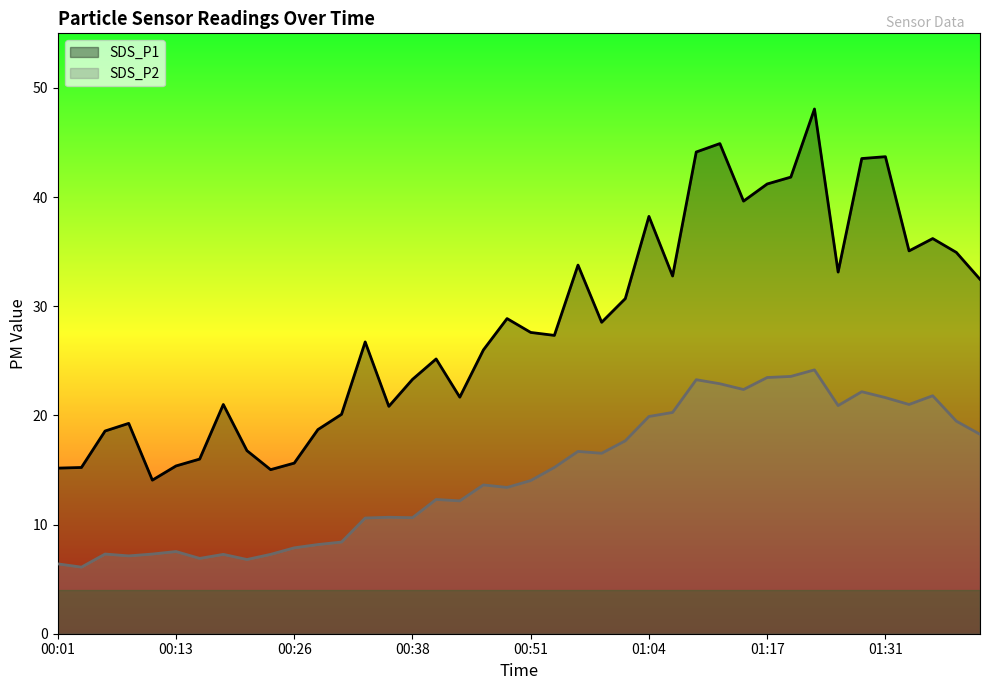

What position from the left is 00:08?

4